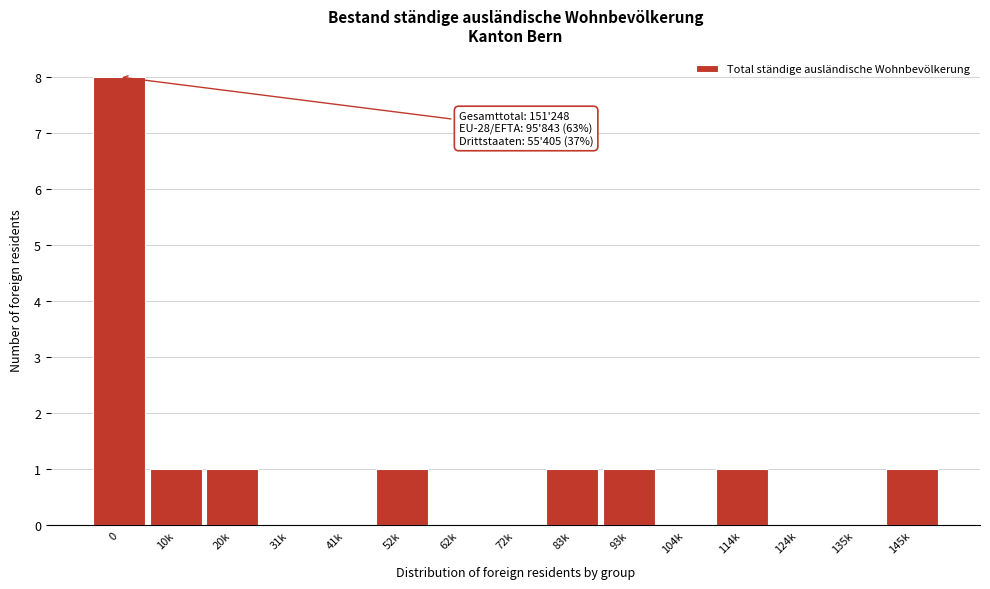

Reading right to left, what are all the values shown in this chart?

145k=1	135k=0	124k=0	114k=1	104k=0	93k=1	83k=1	72k=0	62k=0	52k=1	41k=0	31k=0	20k=1	10k=1	0=8